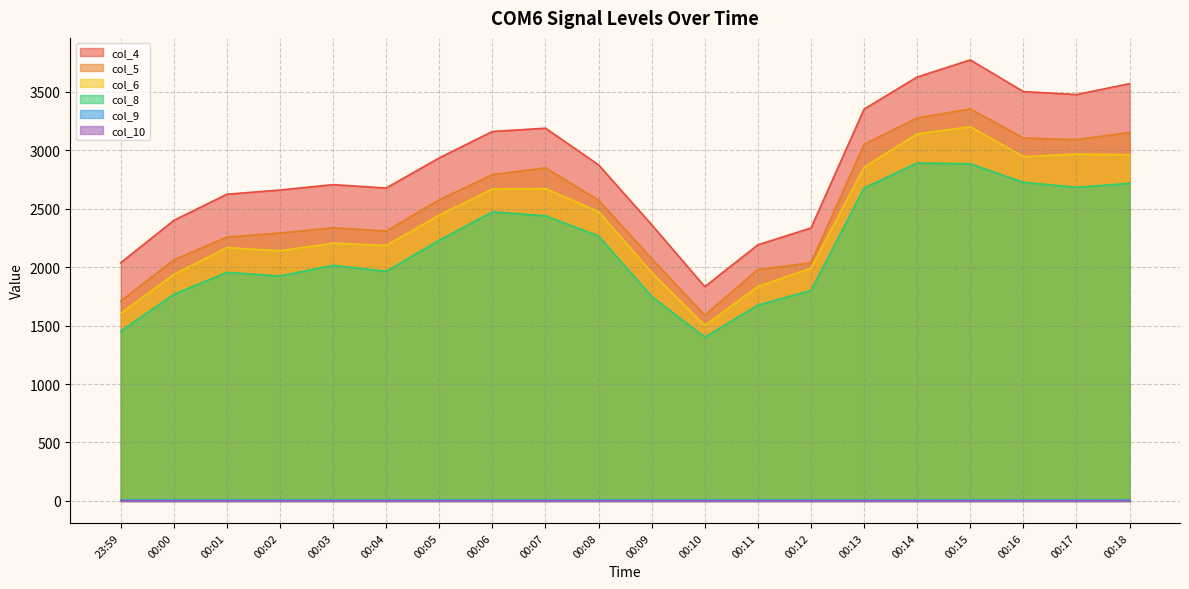

How many data points in col_8 are above 2231?

9